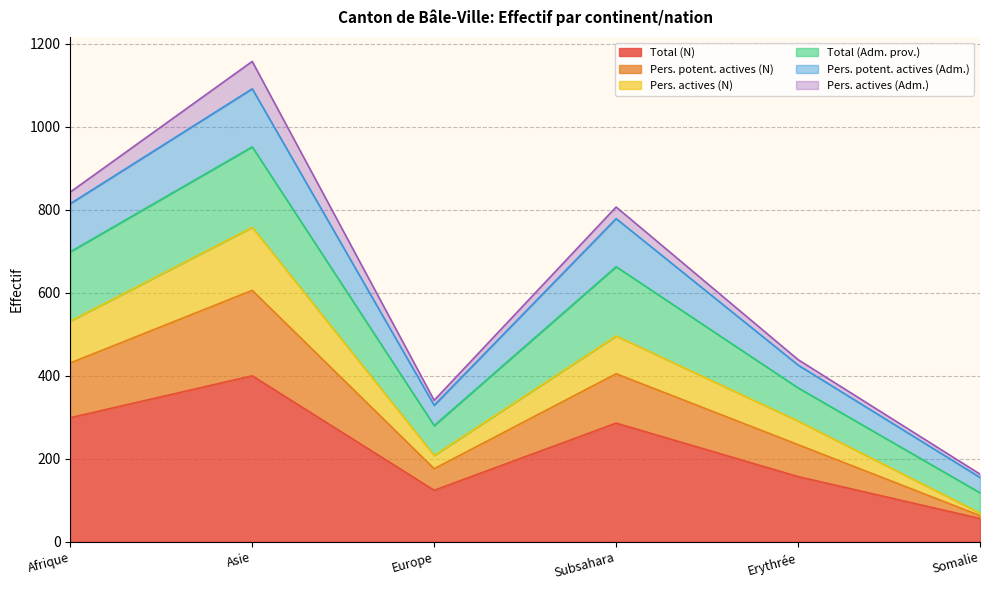

At which label does Total (N) reach its peak?

Asie